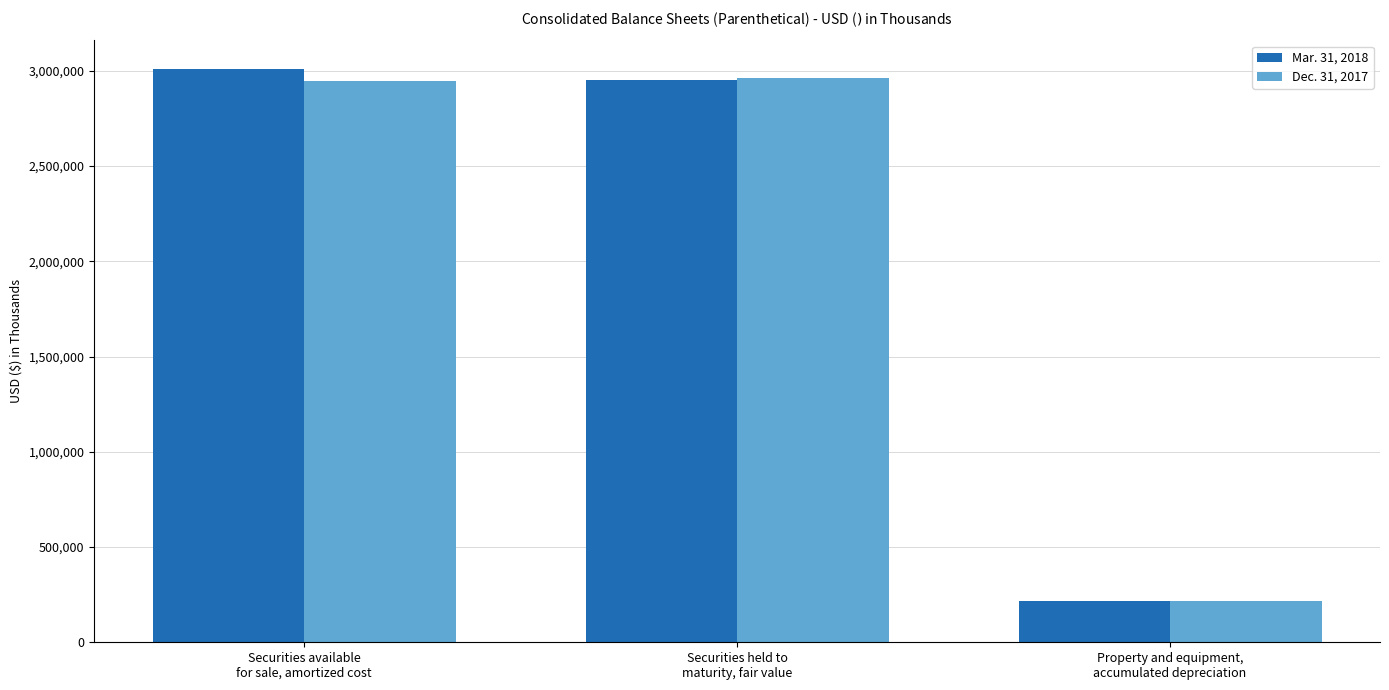

Which category has the highest value across all series?

Securities available
for sale, amortized cost